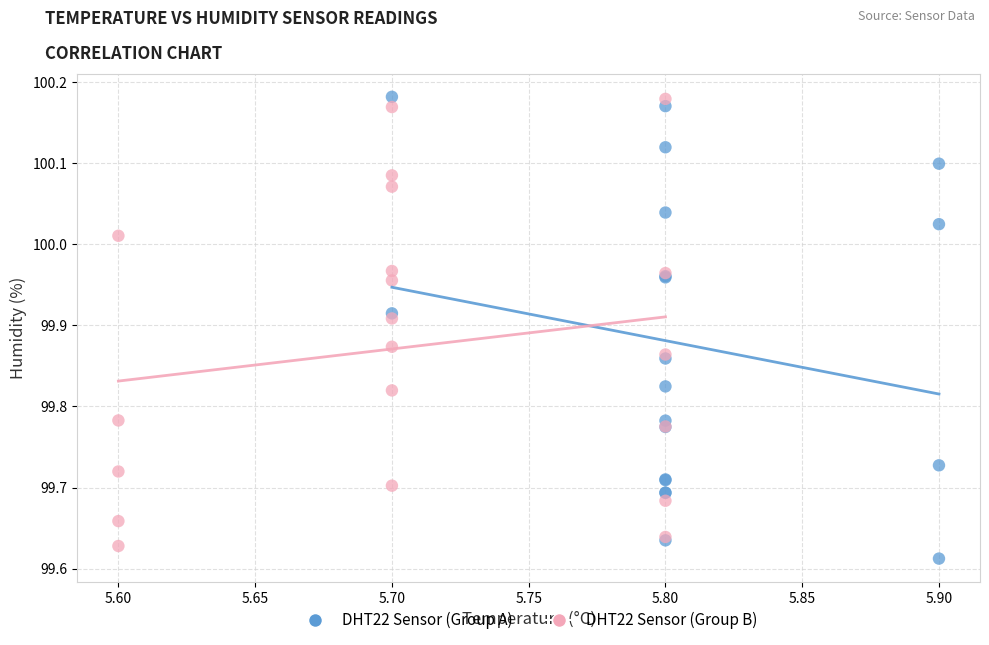

What are all the series names shown in the legend?

DHT22 Sensor (Group A), DHT22 Sensor (Group B)